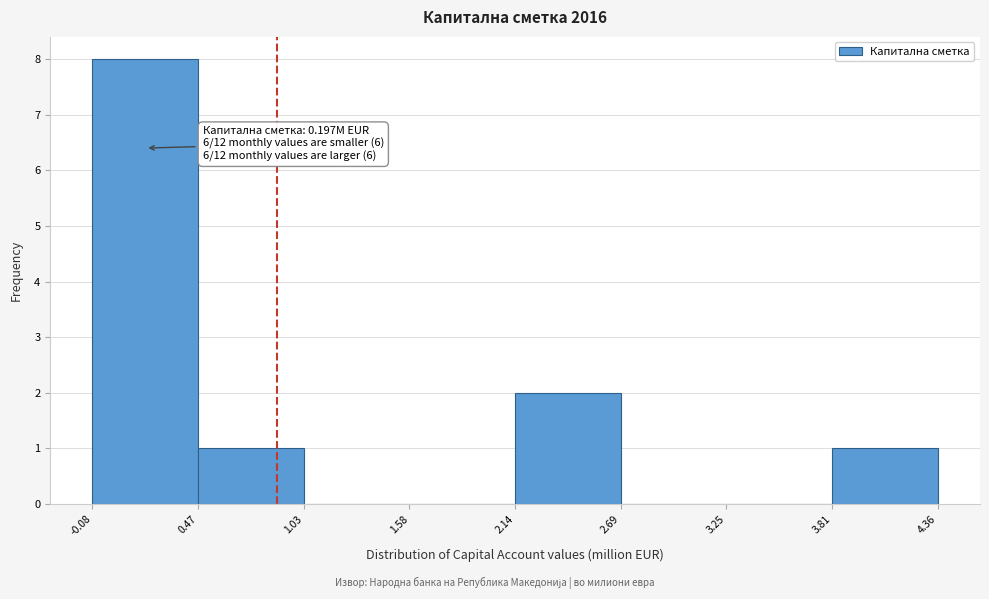

Which range on the x-axis has the tallest bar?

-0.08 to 0.47